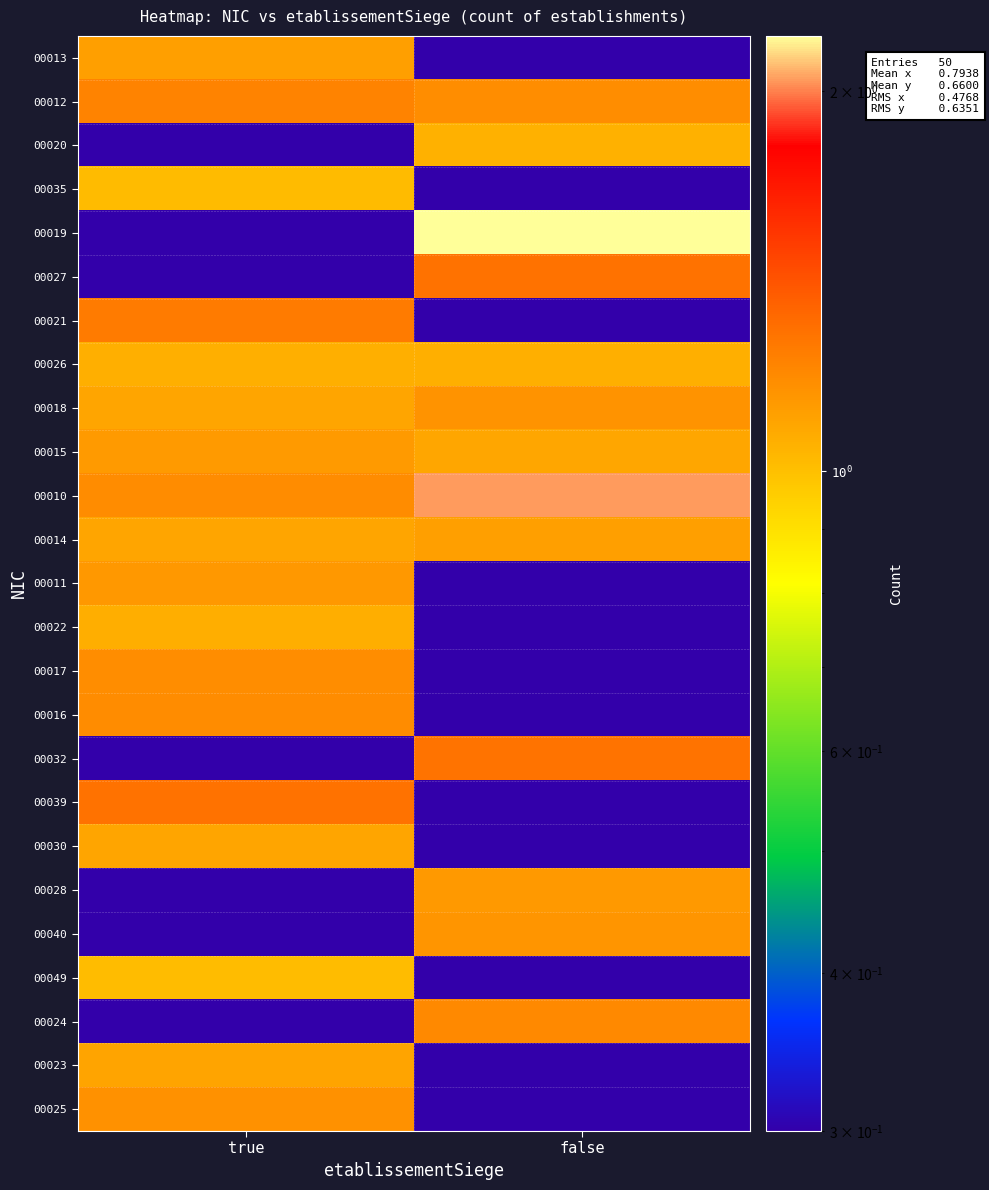

At how many categories does at least one series exceed 0?

2